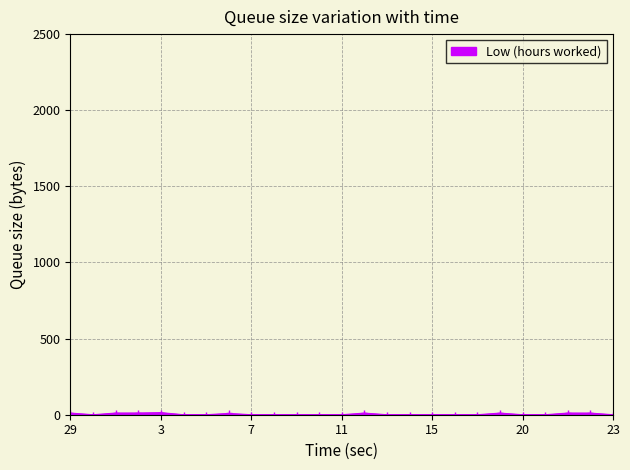

What is the greatest value displayed?

13.7